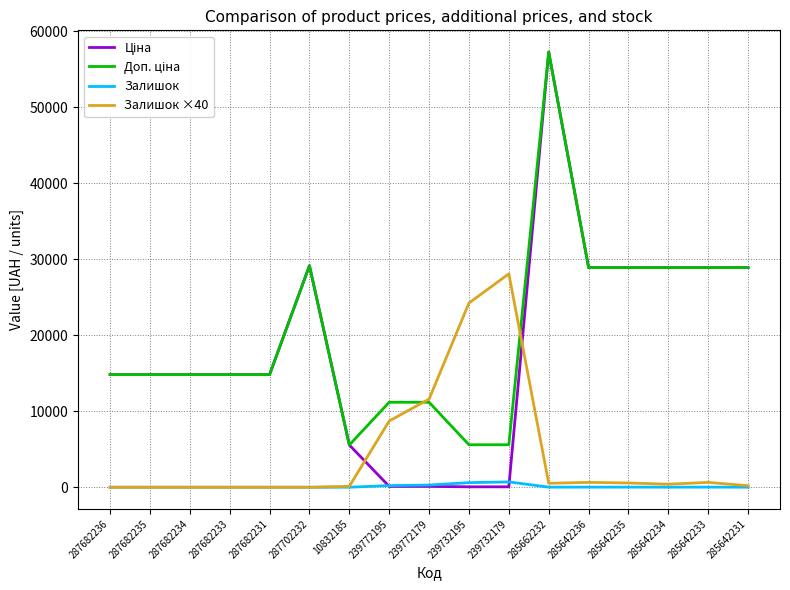

What is the difference between the highest and lowest values at 287682234?

14817.6